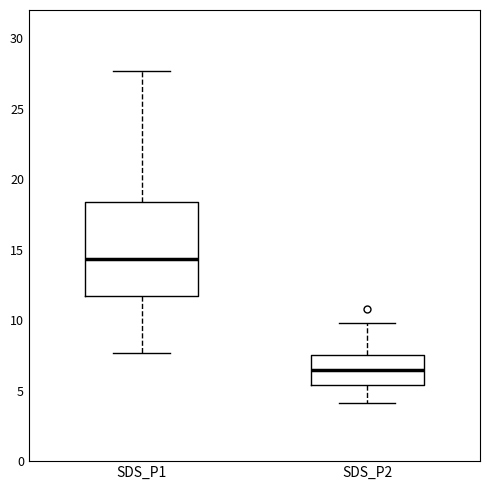

Reading left to right, read every box against the y-axis: the position of its median line, the range the box covers, and the ends of its whiskers. The values are not printed on the chart, so give them approximately, as read against the axis.

SDS_P1: median 14.5, box 11.5 to 18.5, whiskers 7.5 to 27.5
SDS_P2: median 6.5, box 5.5 to 7.5, whiskers 4.0 to 10.0